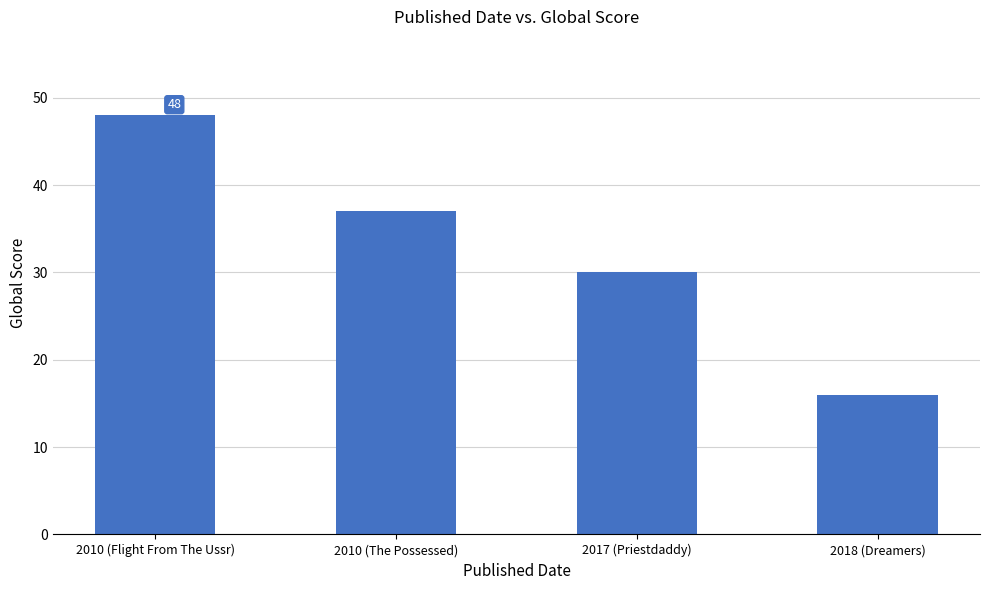

Which has a higher value, 2017 (Priestdaddy) or 2010 (Flight From The Ussr)?

2010 (Flight From The Ussr)